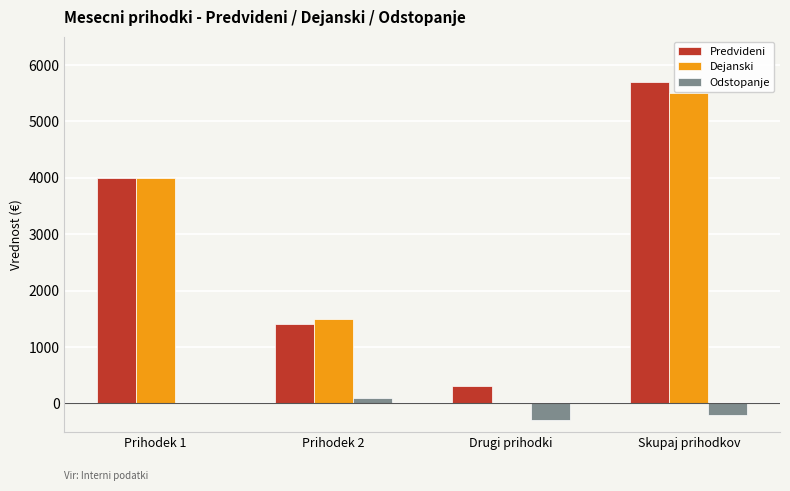

Which series has the largest total across all categories?

Predvideni